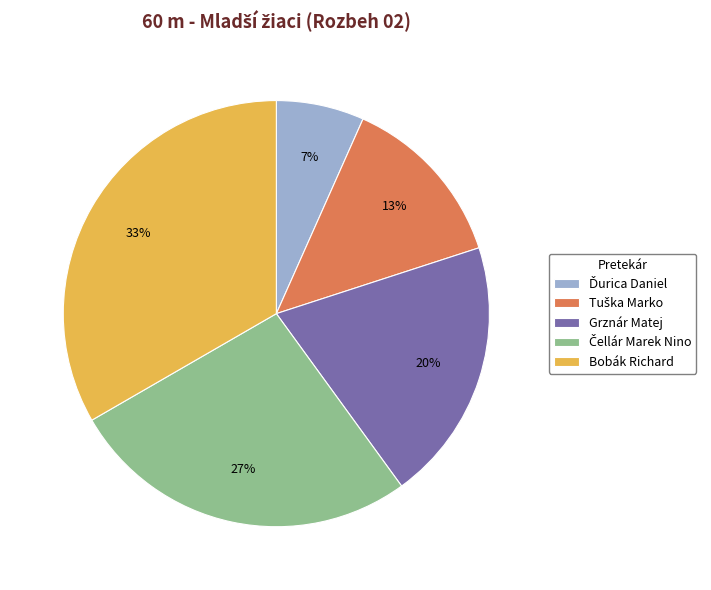

How many segments does this pie chart have?

5